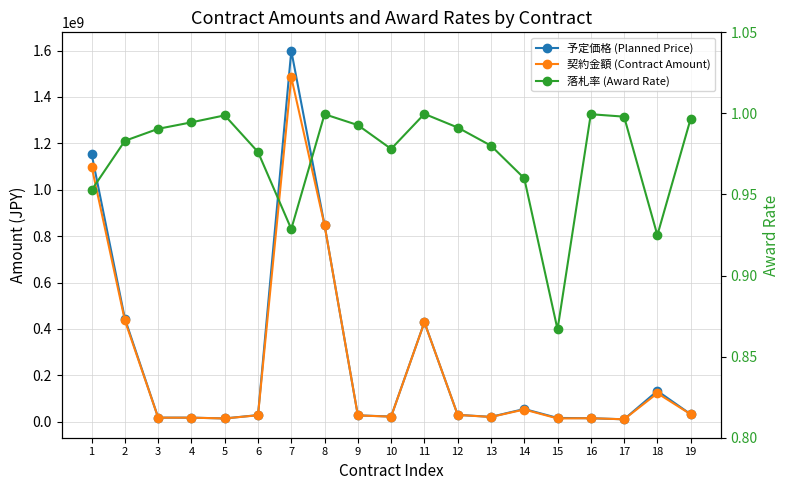

Reading right to left, what are all the values shown in this chart?

予定価格 (Planned Price): 32501165.0	132962481.0	10635848.0	15242783.0	16497028.0	55000000.0	21100138.0	29738889.0	429124466.0	22493022.0	27588697.0	847435848.0	1599086183.0	28734236.0	14262246.0	17696971.0	17768854.0	444198343.0	1154580076.0
契約金額 (Contract Amount): 32395000.0	122980000.0	10615000.0	15235000.0	14300000.0	52800000.0	20680000.0	29480000.0	429000000.0	22000000.0	27390000.0	847000000.0	1485000000.0	28050000.0	14245000.0	17600000.0	17600000.0	436700000.0	1100000000.0
落札率 (Award Rate): 1.0	0.9	1.0	1.0	0.9	1.0	1.0	1.0	1.0	1.0	1.0	1.0	0.9	1.0	1.0	1.0	1.0	1.0	1.0